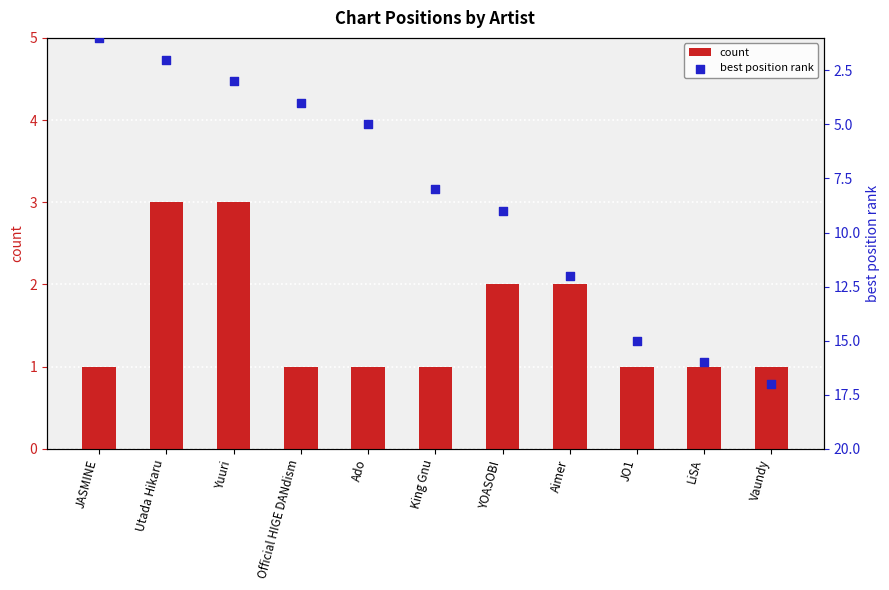

Which series contains the lowest Y value?

count